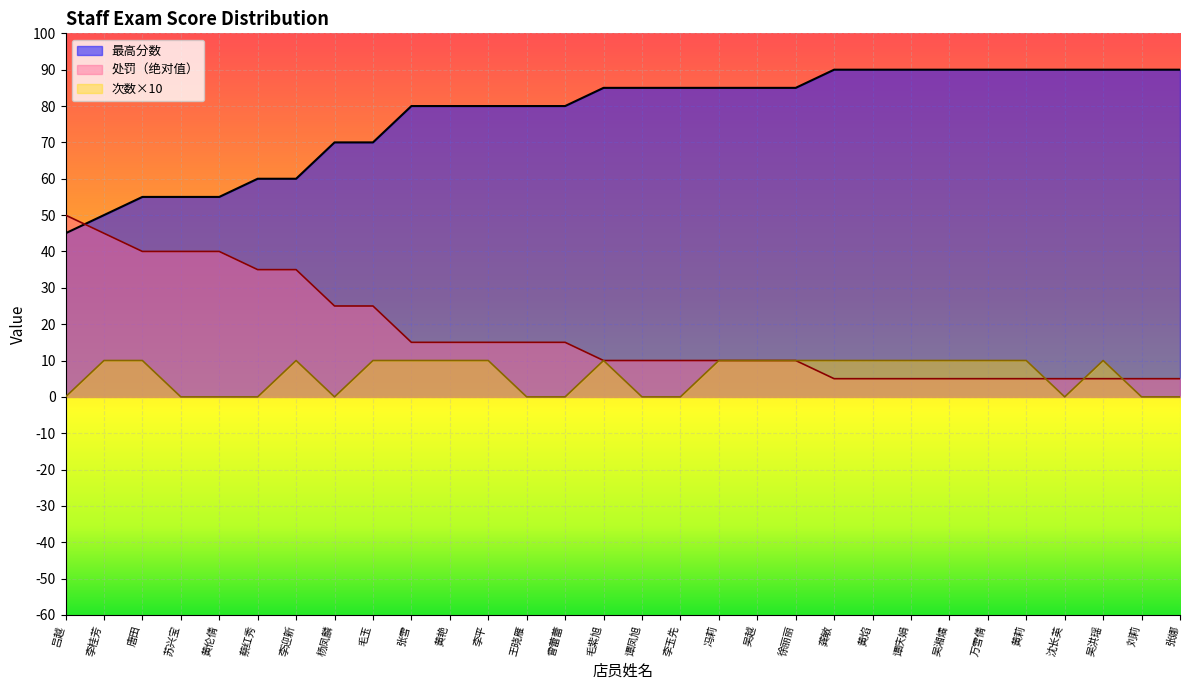

What is the average value of the 最高分数 series?

78